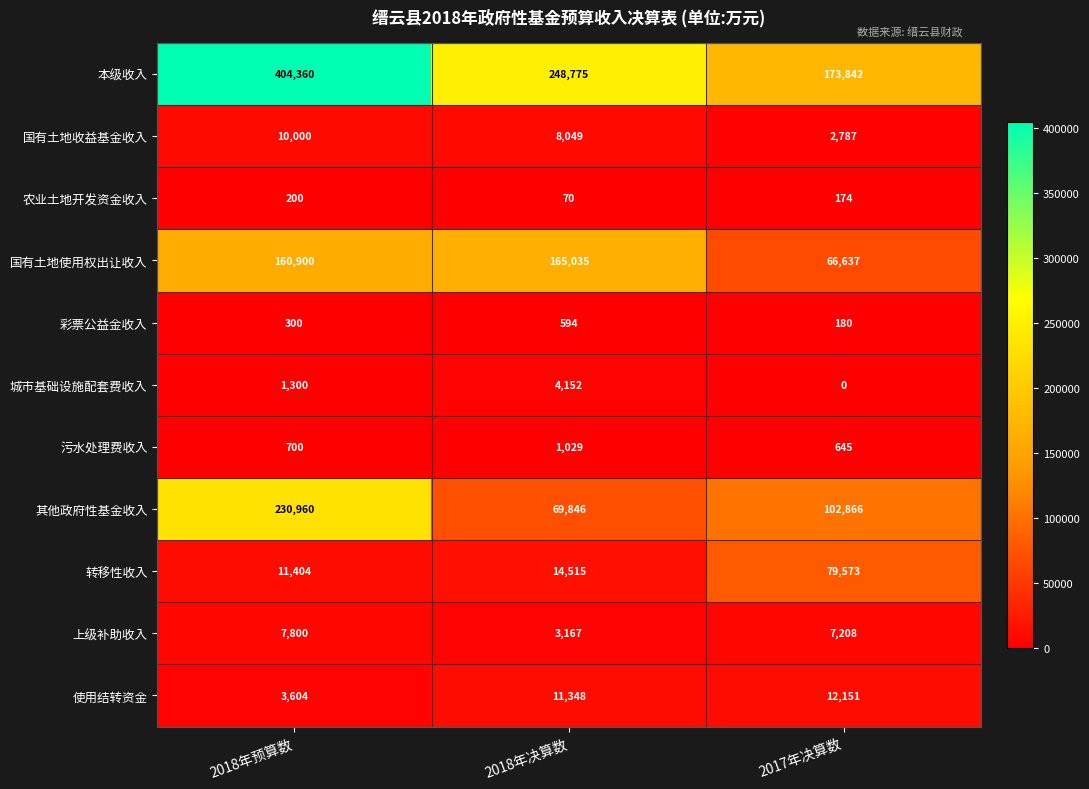

True or false: 污水处理费收入 has a value of 1076 at 2017年决算数.

False